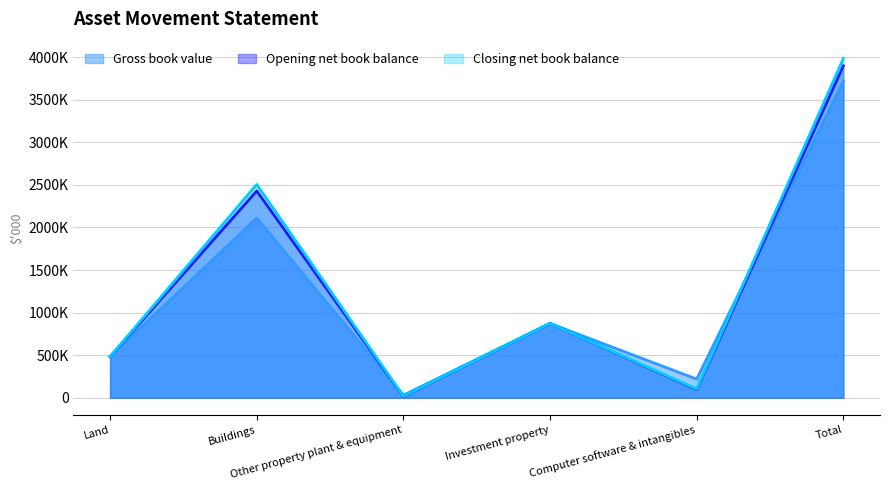

How many data points in Closing net book balance are above 872672?

2